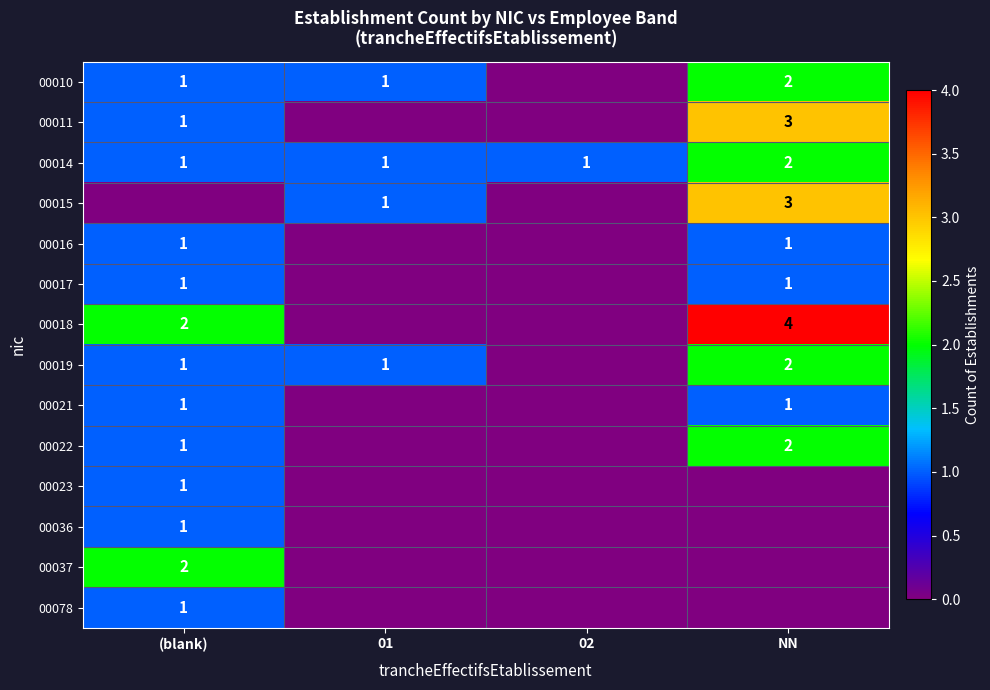

True or false: 00021 has a value of 0 at (blank).

False